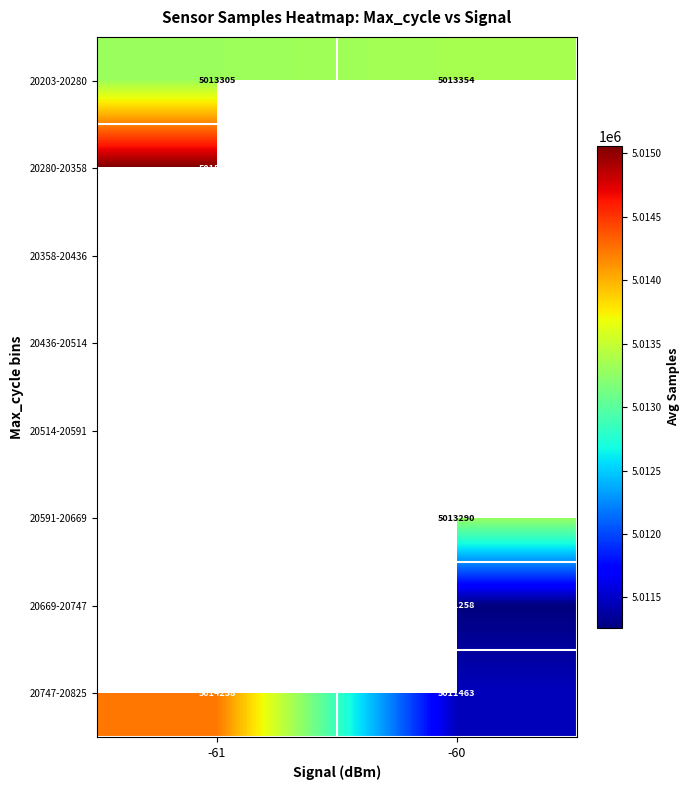

What is the minimum value shown in the chart?

5011258.0